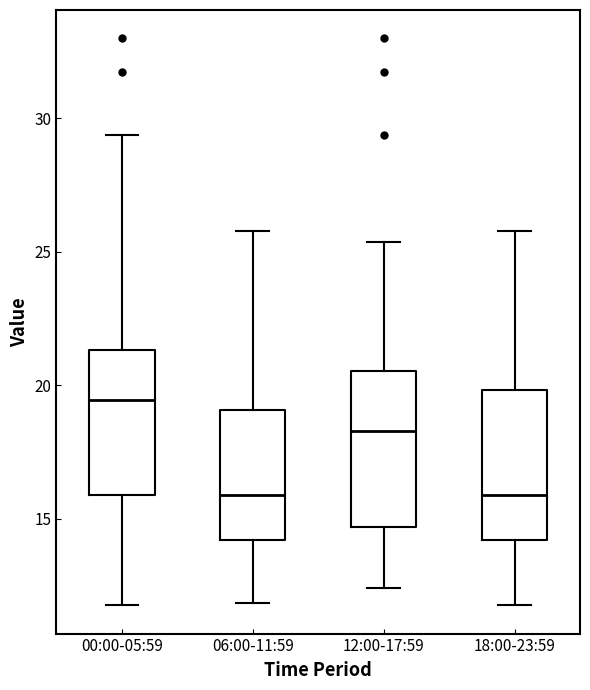

Reading left to right, read every box against the y-axis: the position of its median line, the range the box covers, and the ends of its whiskers. The values are not printed on the chart, so give them approximately, as read against the axis.

00:00-05:59: median 19.5, box 16.0 to 21.5, whiskers 12.0 to 29.5
06:00-11:59: median 16.0, box 14.0 to 19.0, whiskers 12.0 to 26.0
12:00-17:59: median 18.5, box 14.5 to 20.5, whiskers 12.5 to 25.5
18:00-23:59: median 16.0, box 14.0 to 20.0, whiskers 12.0 to 26.0